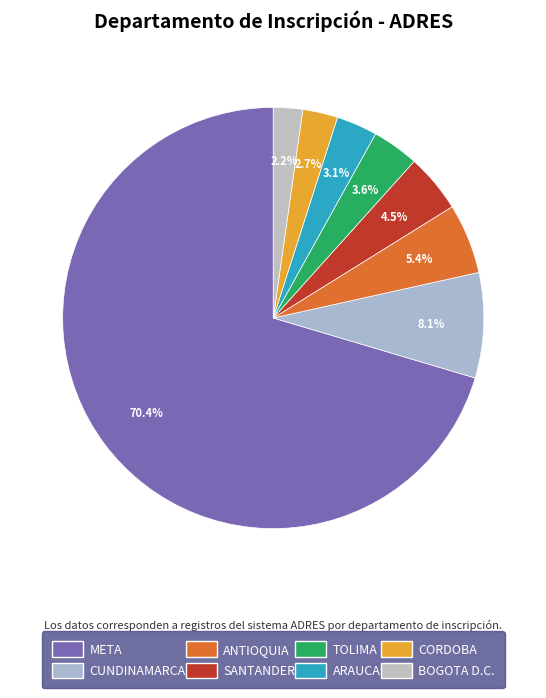

What is the majority slice?

META